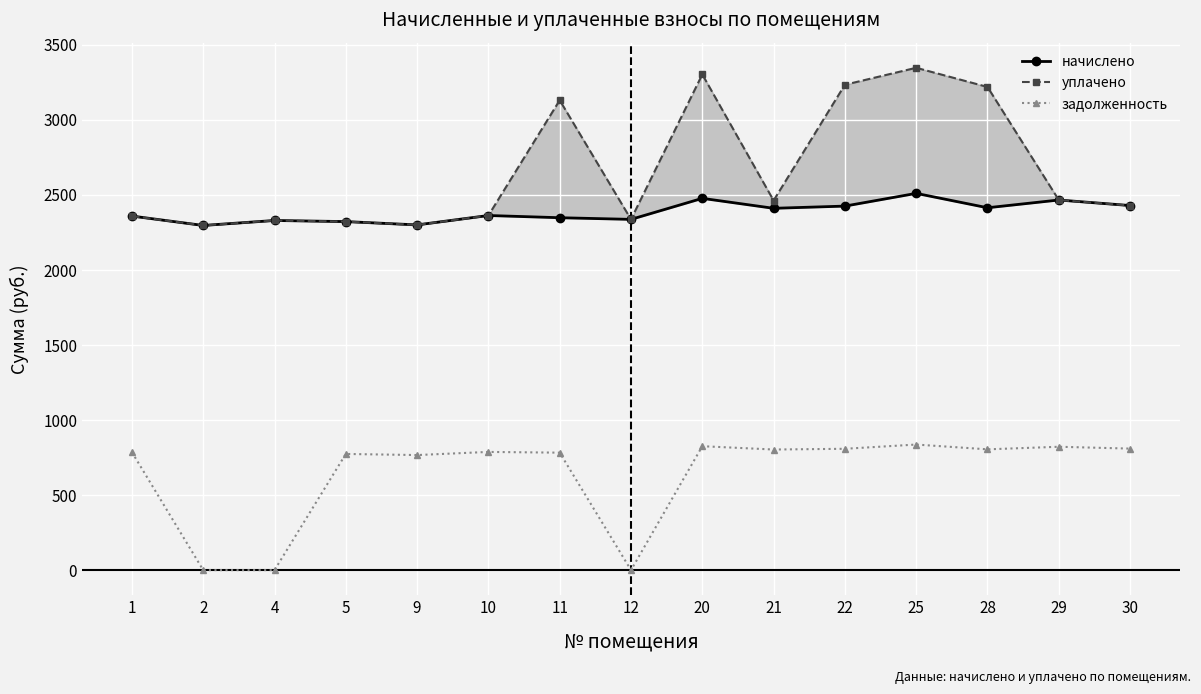

At which category does задолженность reach its first local valley?

9